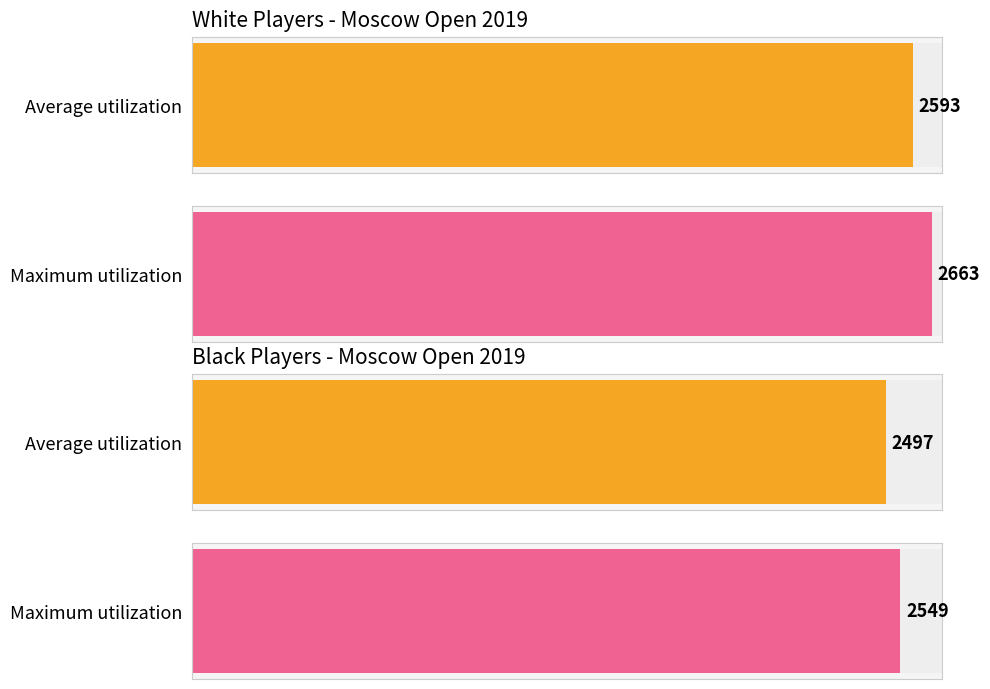

Which series has the largest total across all categories?

Maximum utilization